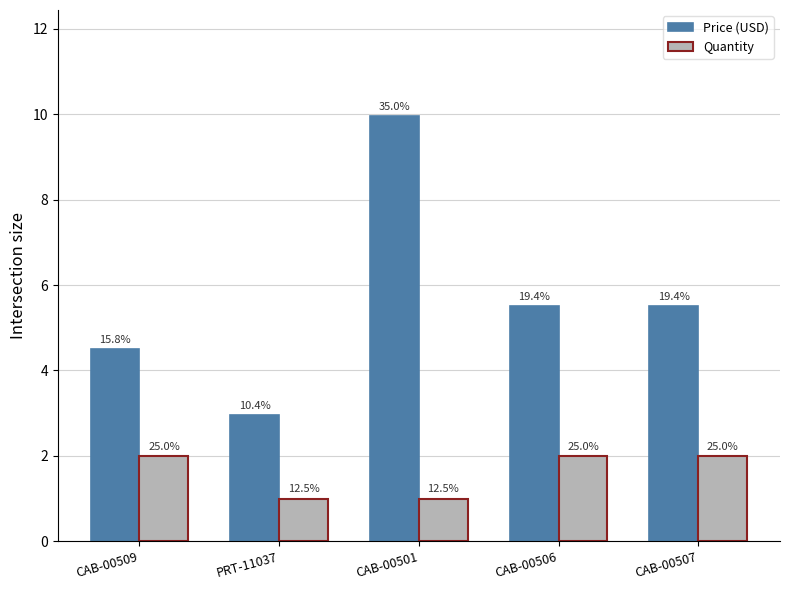

List the series in order of their overall mean, lowest first.

Quantity, Price (USD)